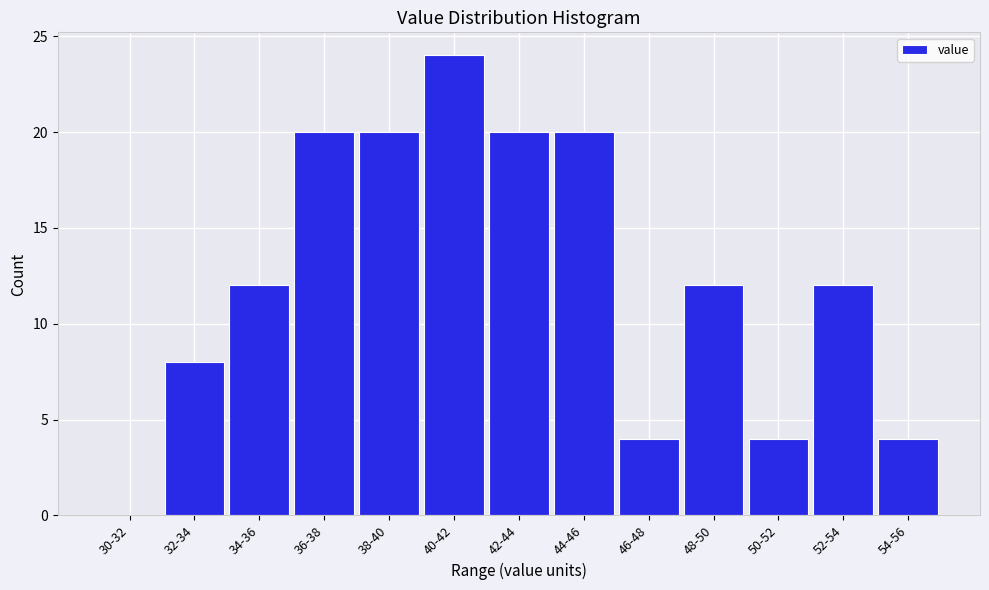

Reading left to right, what are all the values shown in this chart?

30-32=0	32-34=8	34-36=12	36-38=20	38-40=20	40-42=24	42-44=20	44-46=20	46-48=4	48-50=12	50-52=4	52-54=12	54-56=4